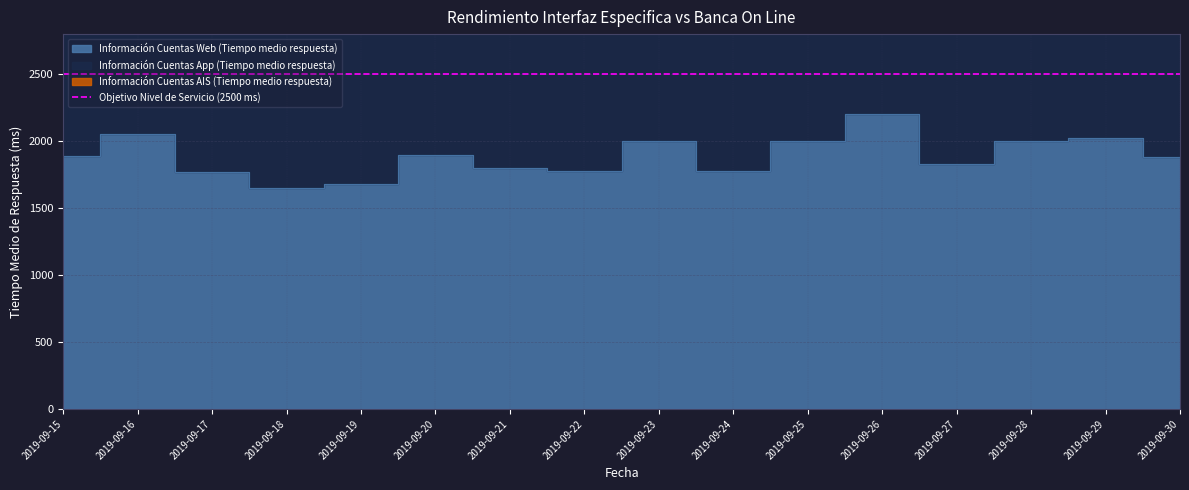

What is the difference between the maximum and minimum values in the Información Cuentas Web (Tiempo medio respuesta) series?

554